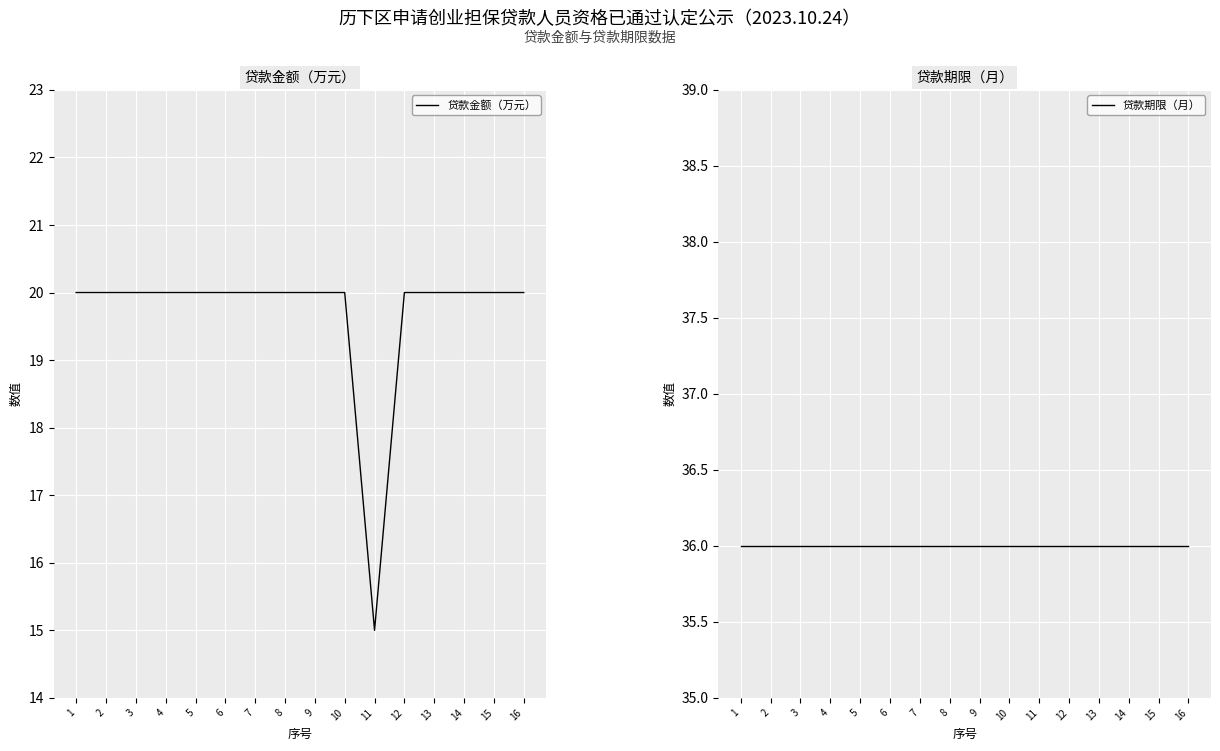

List the labels in order of 贷款金额（万元） value, largest first.

1, 2, 3, 4, 5, 6, 7, 8, 9, 10, 12, 13, 14, 15, 16, 11